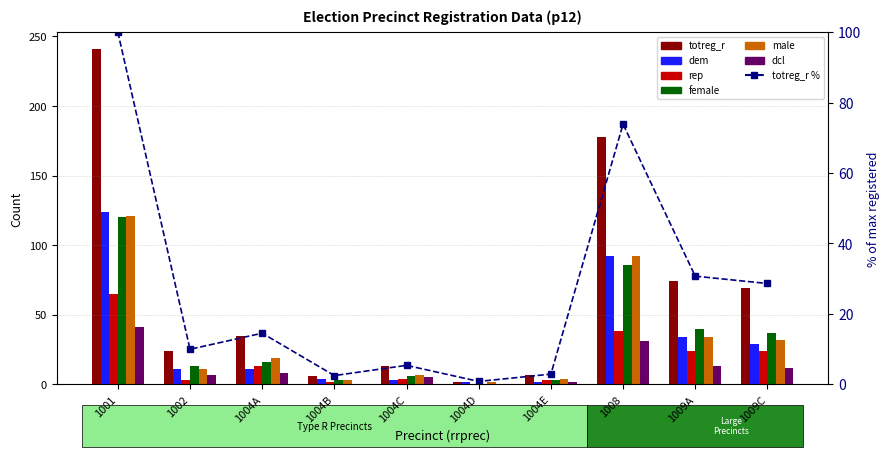

Reading left to right, transcribe all the data shown in this chart.

totreg_r: 241	24	35	6	13	2	7	178	74	69
dem: 124	11	11	4	3	2	2	92	34	29
rep: 65	3	13	2	4	0	3	38	24	24
female: 120	13	16	3	6	0	3	86	40	37
male: 121	11	19	3	7	2	4	92	34	32
dcl: 41	7	8	0	5	0	2	31	13	12